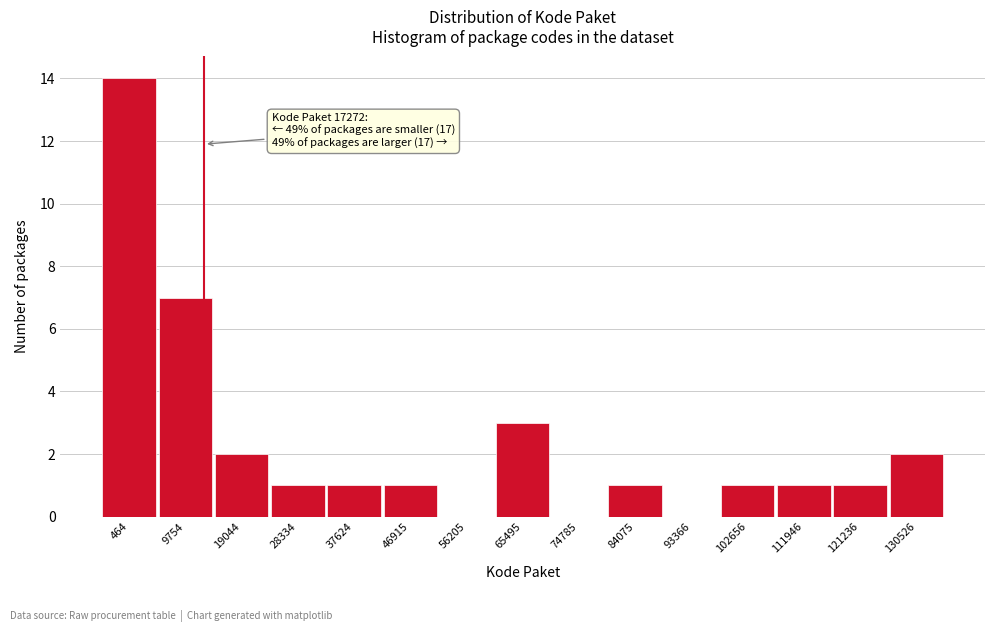

Reading left to right, extract all data points from this chart.

464=14	9754=7	19044=2	28334=1	37624=1	46915=1	56205=0	65495=3	74785=0	84075=1	93366=0	102656=1	111946=1	121236=1	130526=2